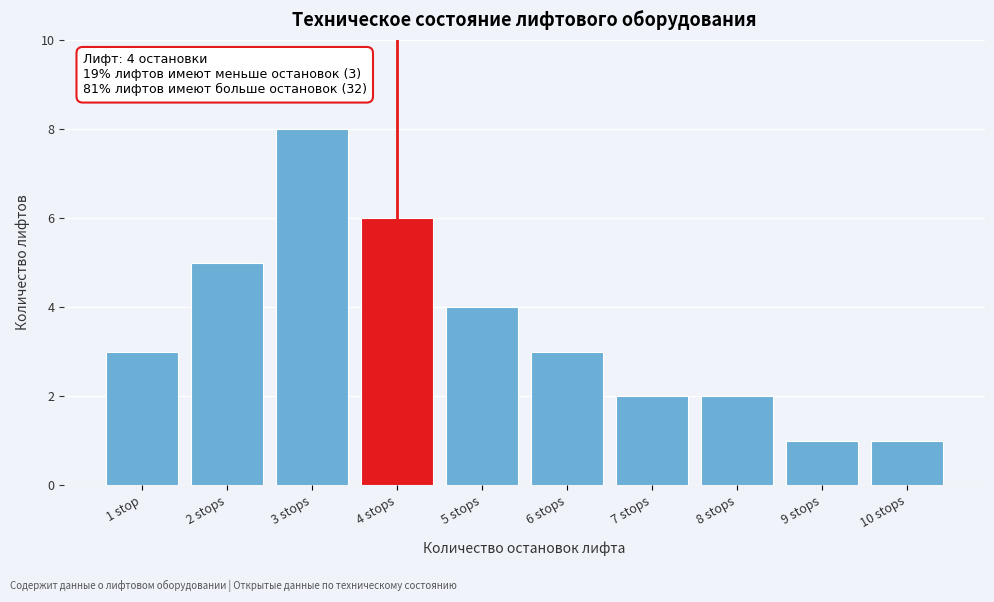

Reading left to right, what are all the values shown in this chart?

3	5	8	6	4	3	2	2	1	1